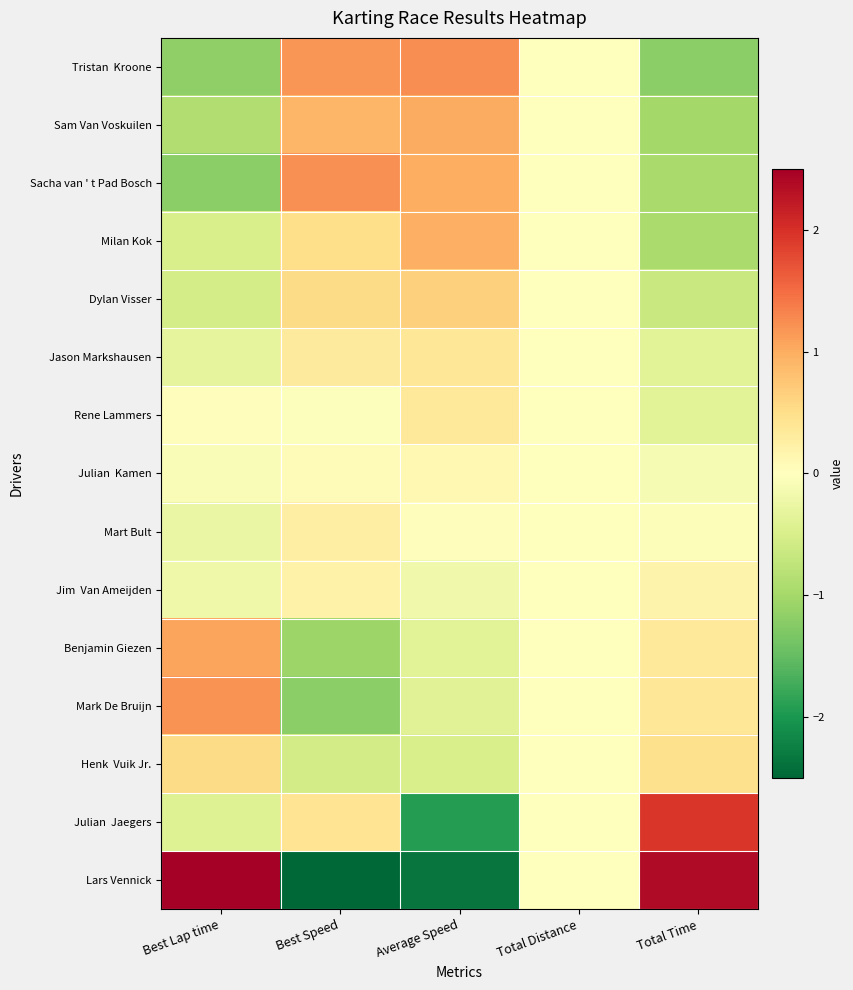

At how many categories does at least one series exceed 0?

4